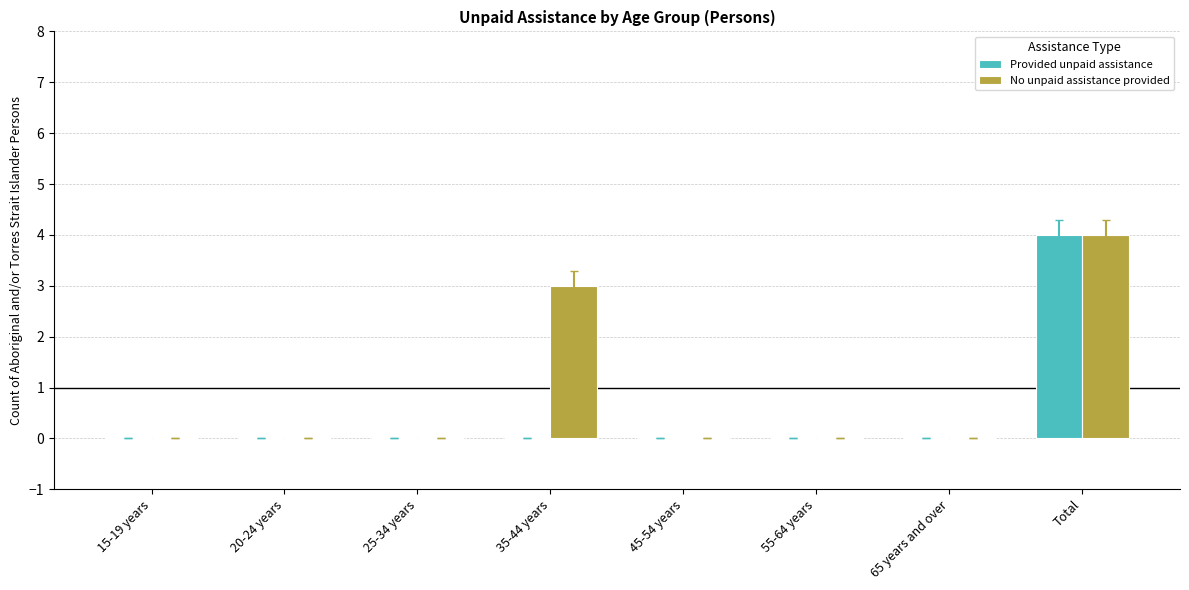

Between 35-44 years and 55-64 years, which series saw the biggest shift?

No unpaid assistance provided